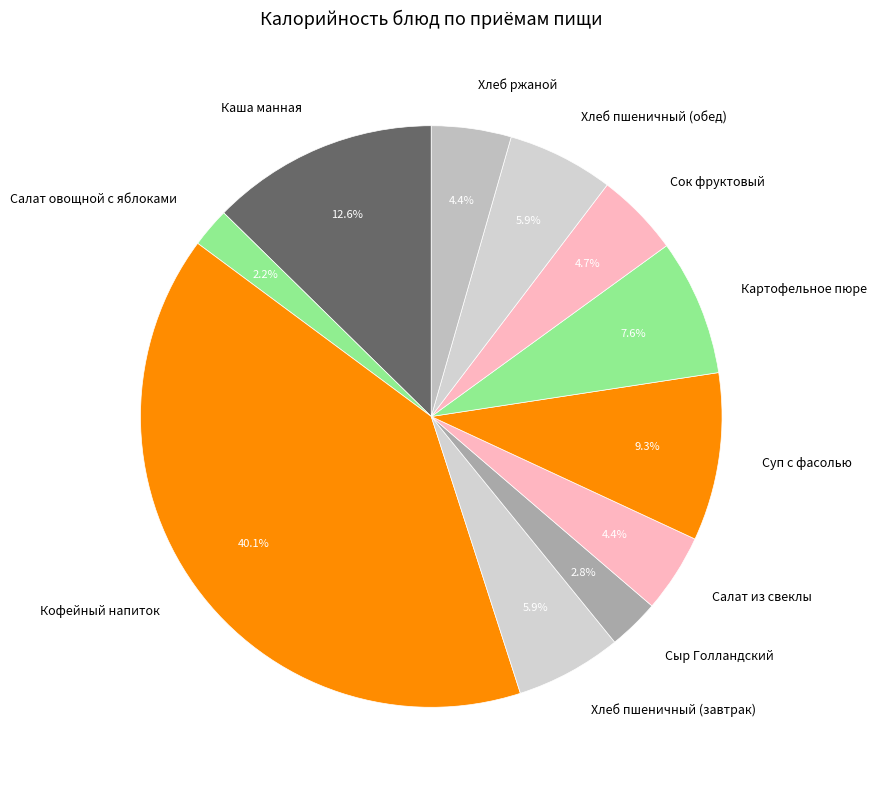

Which slice is the largest?

Кофейный напиток